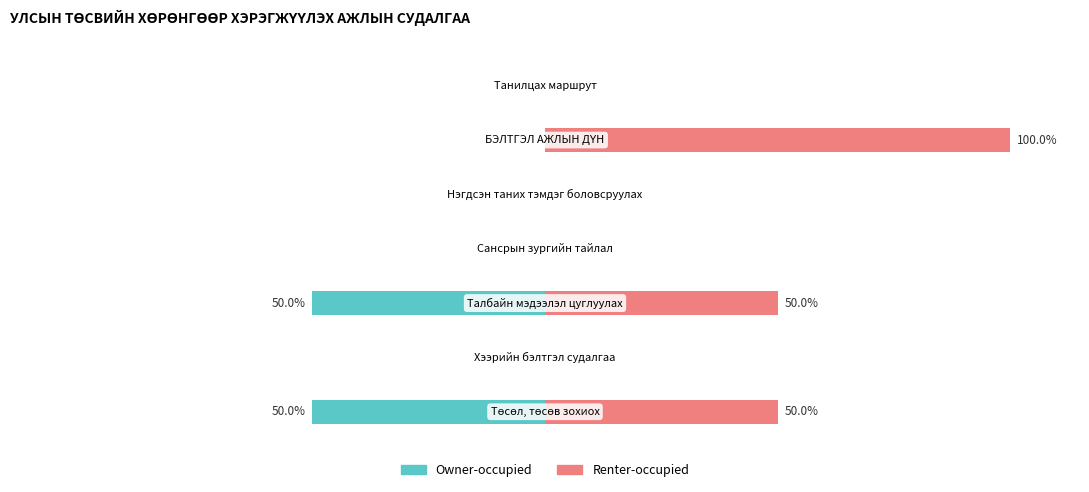

What is the average value of the Owner-occupied series?

-14